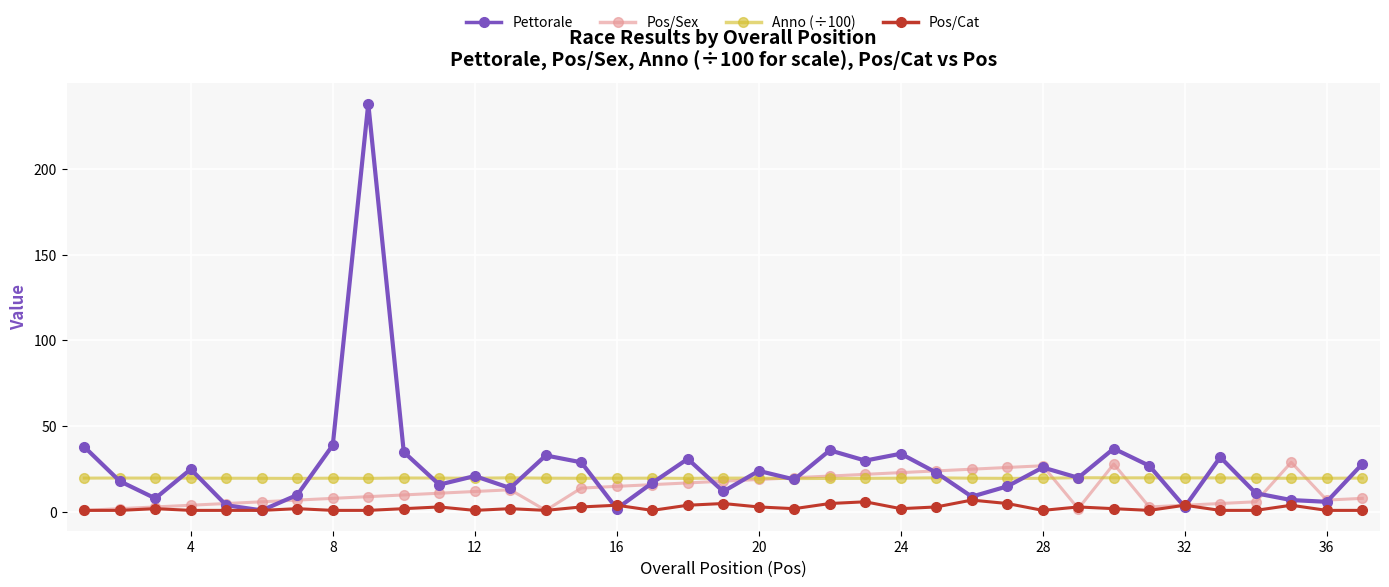

How many Pos/Cat values are between 1 and 3?

28